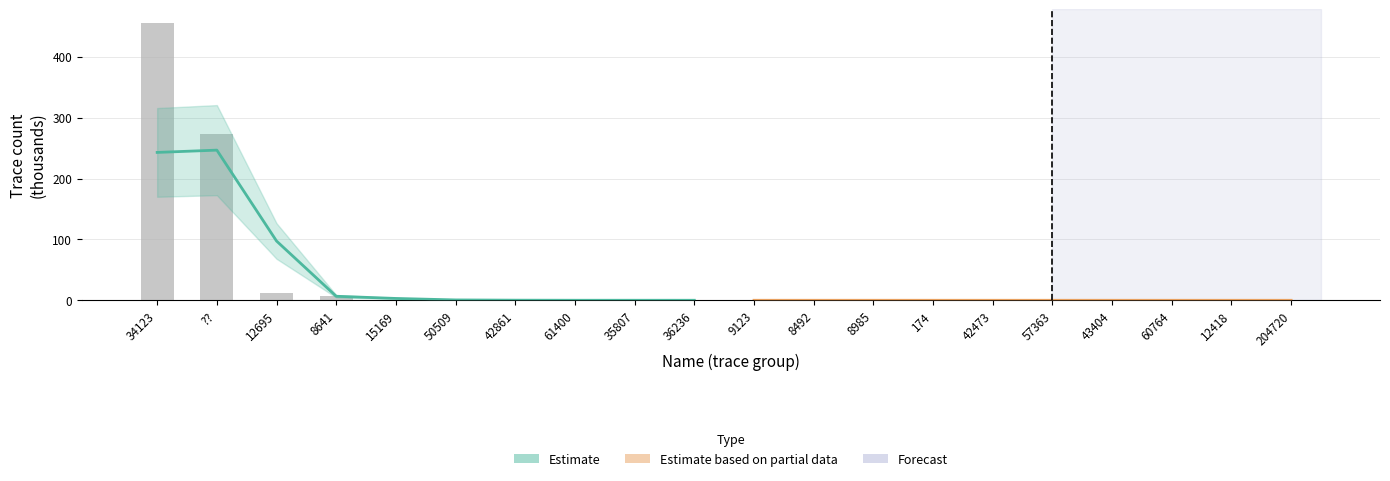

The chart shows a value of 0.0 at 42473. True or false?

False